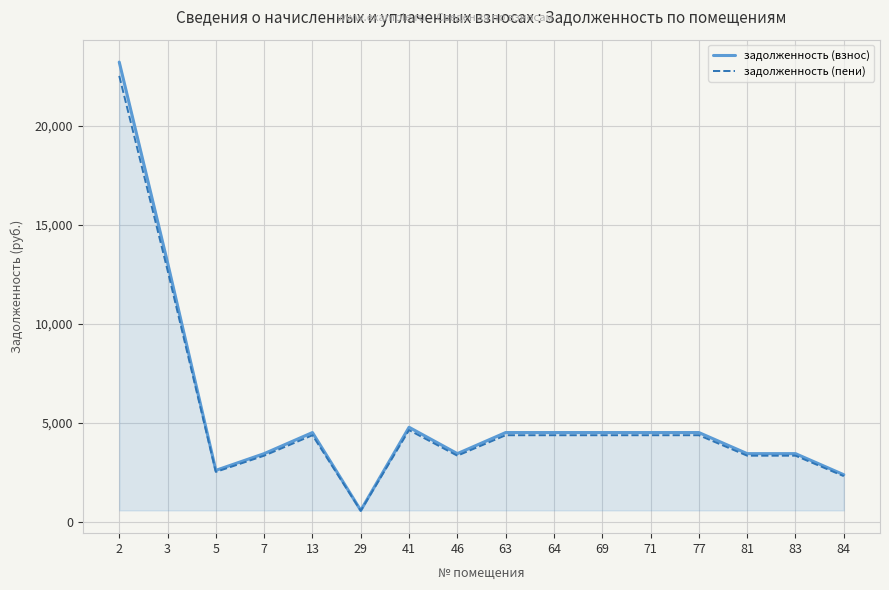

What is the total value across all series at 64?

8906.8